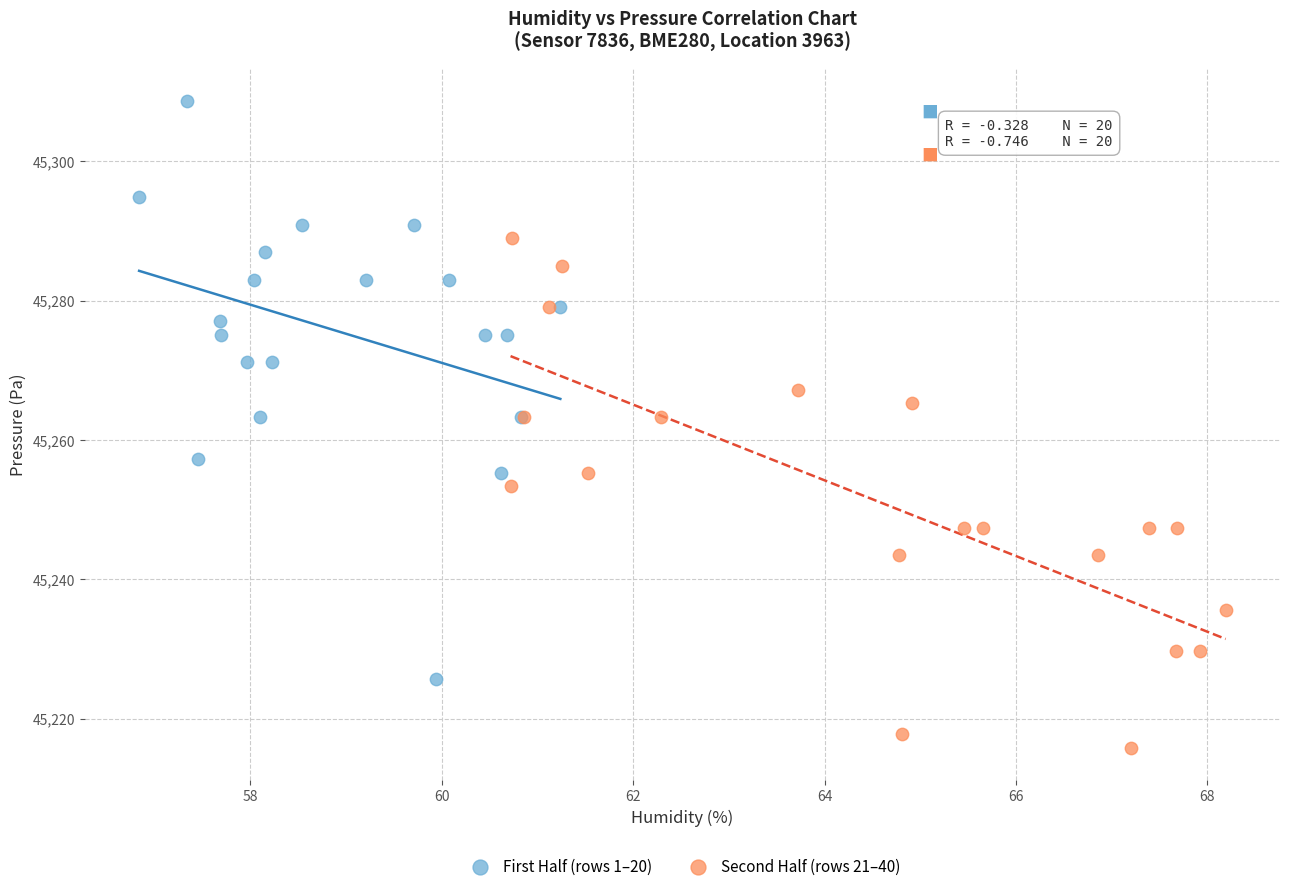

Which series reaches the maximum Y coordinate?

First Half (rows 1–20)